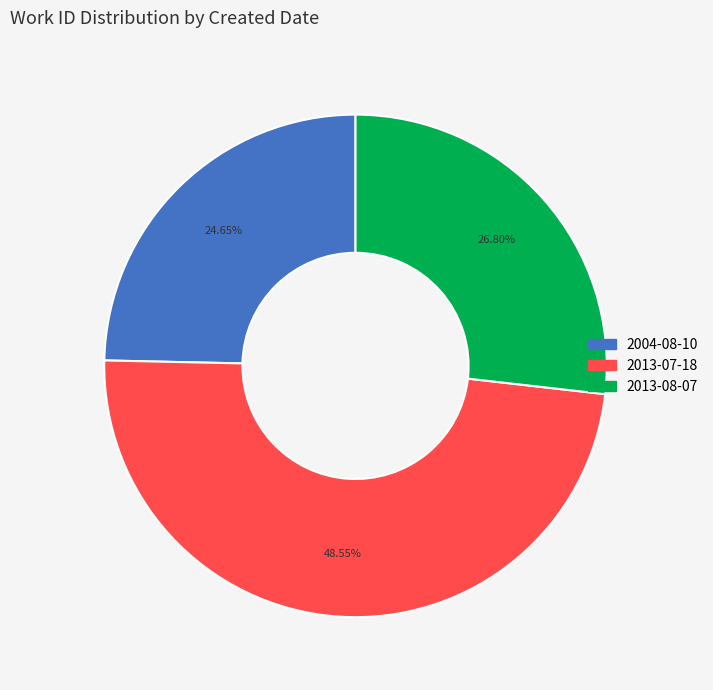

What is the largest slice in the pie chart?

2013-07-18